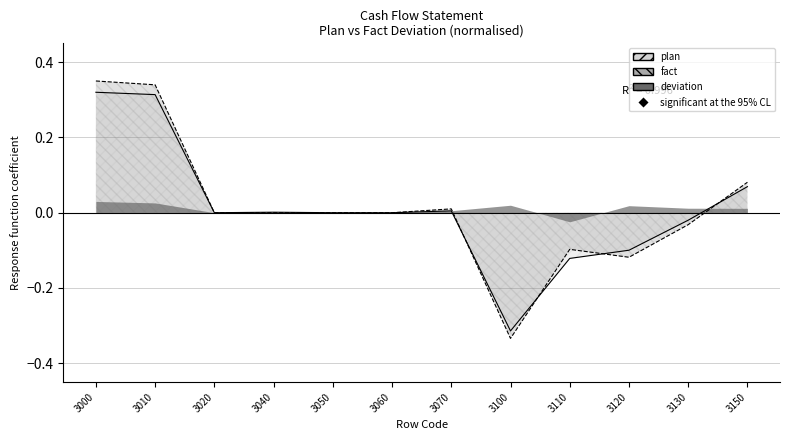

Which series has the widest spread of Y values?

fact